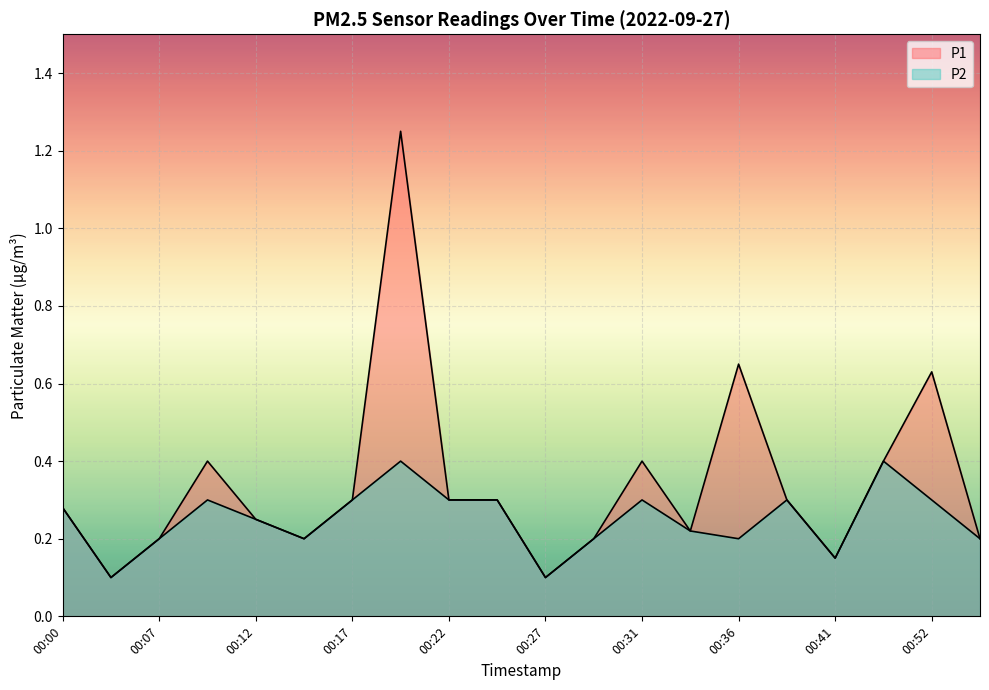

What is the sum of all P1 values?

6.8